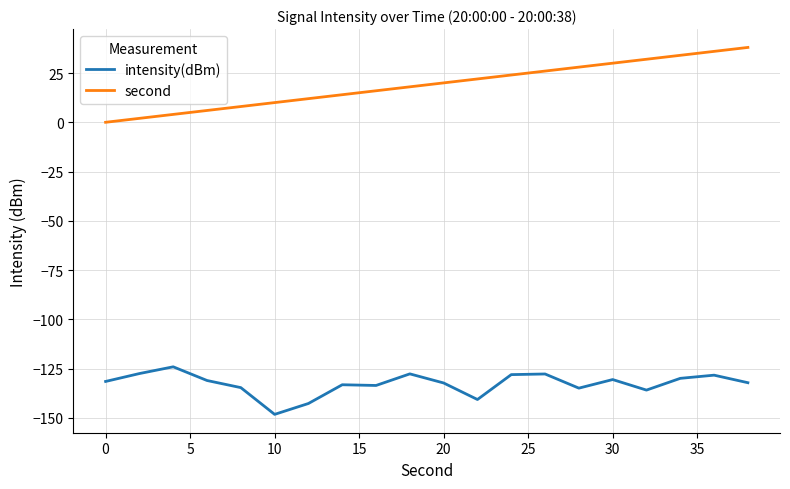

What is the smallest value displayed?

-148.3